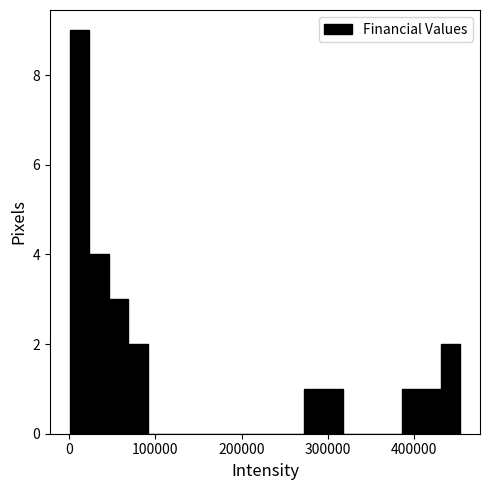

Read against the x-axis, roughly where is the centre of the tallest bar?

10000